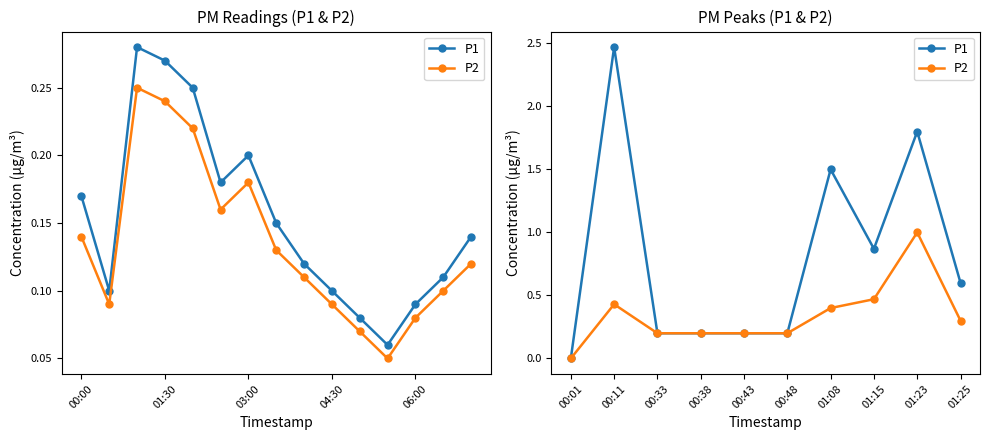

At how many categories does at least one series exceed 1?

3